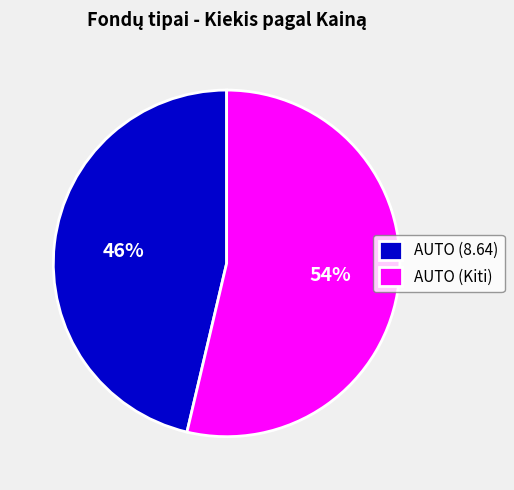

Is the sum of AUTO (8.64) and AUTO (Kiti) greater than half?

Yes